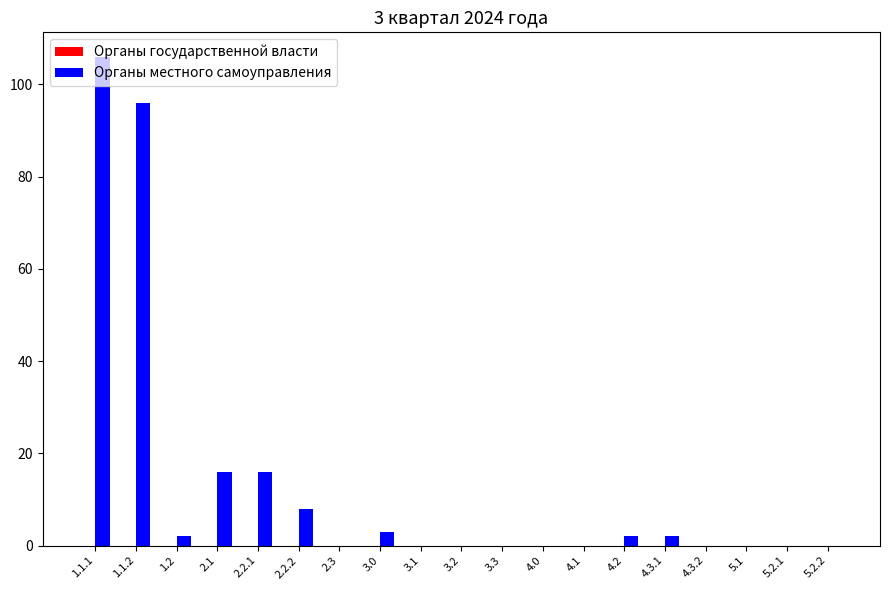

What is the sum of all values?

251